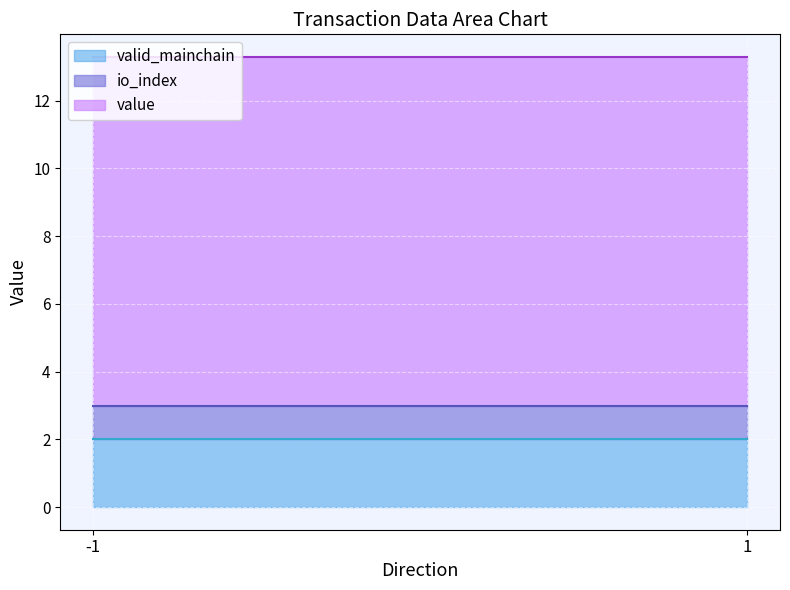

What is the total value across all series at -1?

13.3